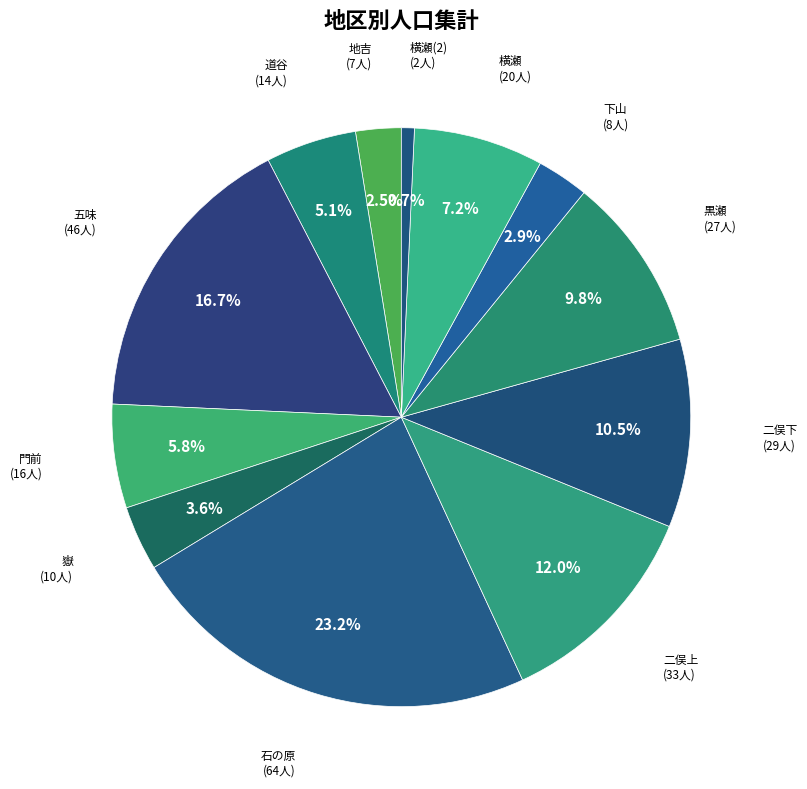

Count the number of slices in the pie.

12